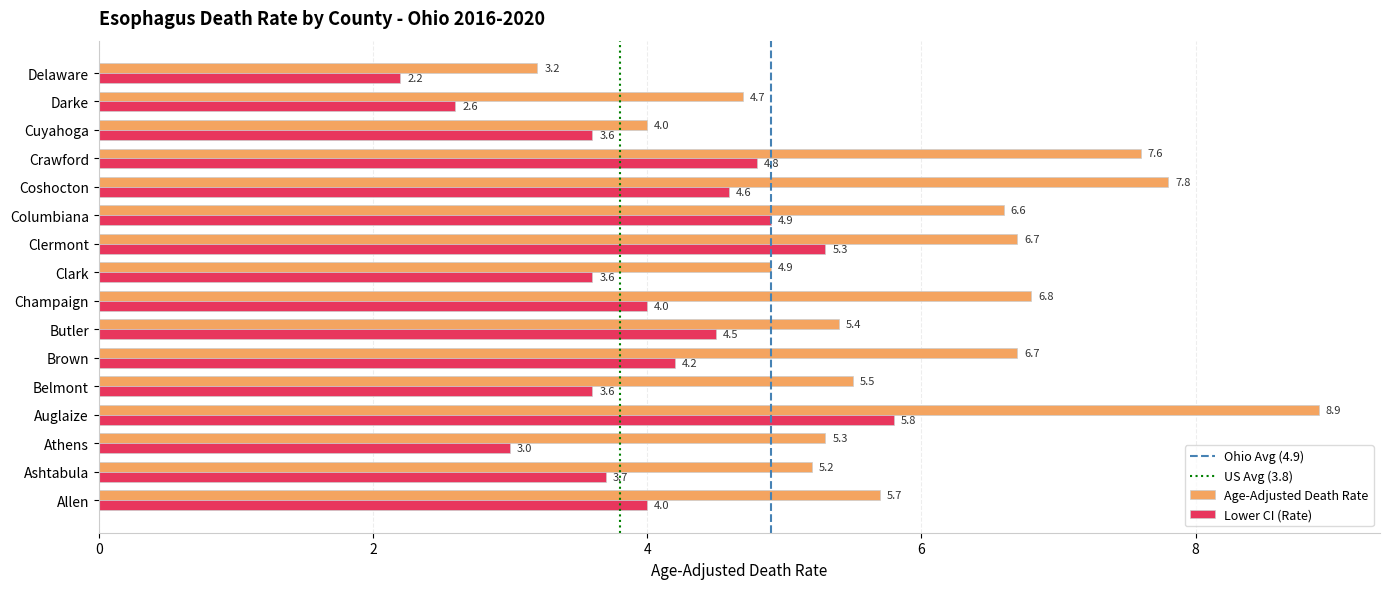

What is the smallest value displayed?

2.2